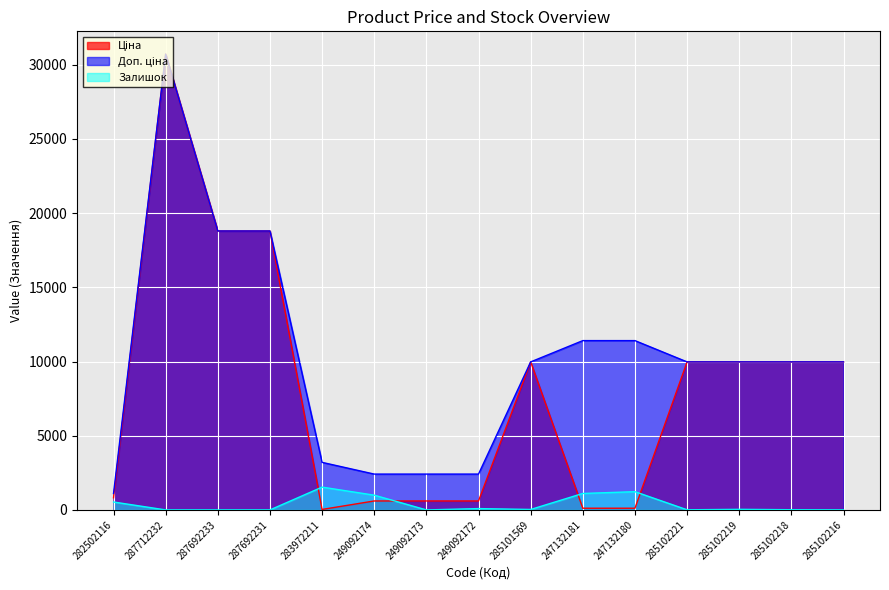

At 285101569, list the series in order from smallest to largest.

Залишок, Ціна, Доп. ціна